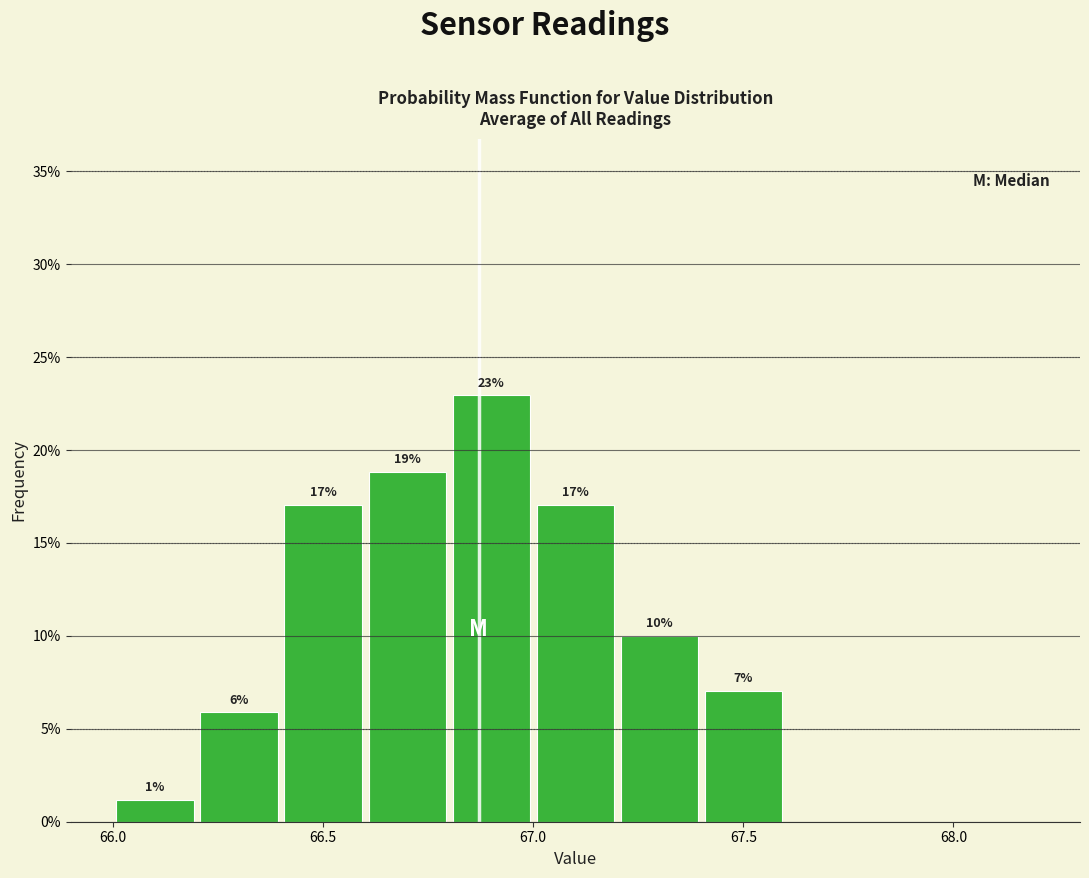

Which range on the x-axis has the tallest bar?

66.8 to 67.0